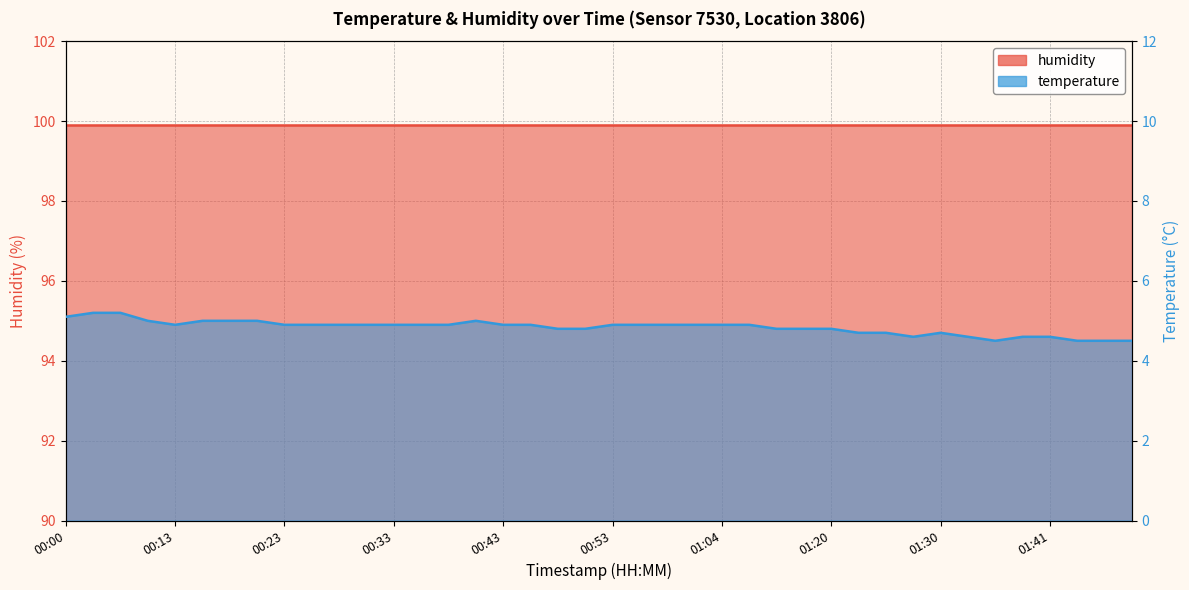

True or false: there are more than 2 points higher than both neighbors.

False